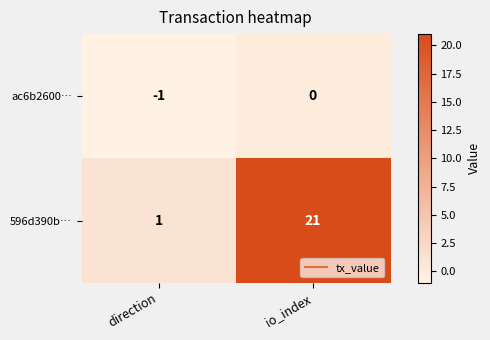

What is the minimum value shown in the chart?

-1